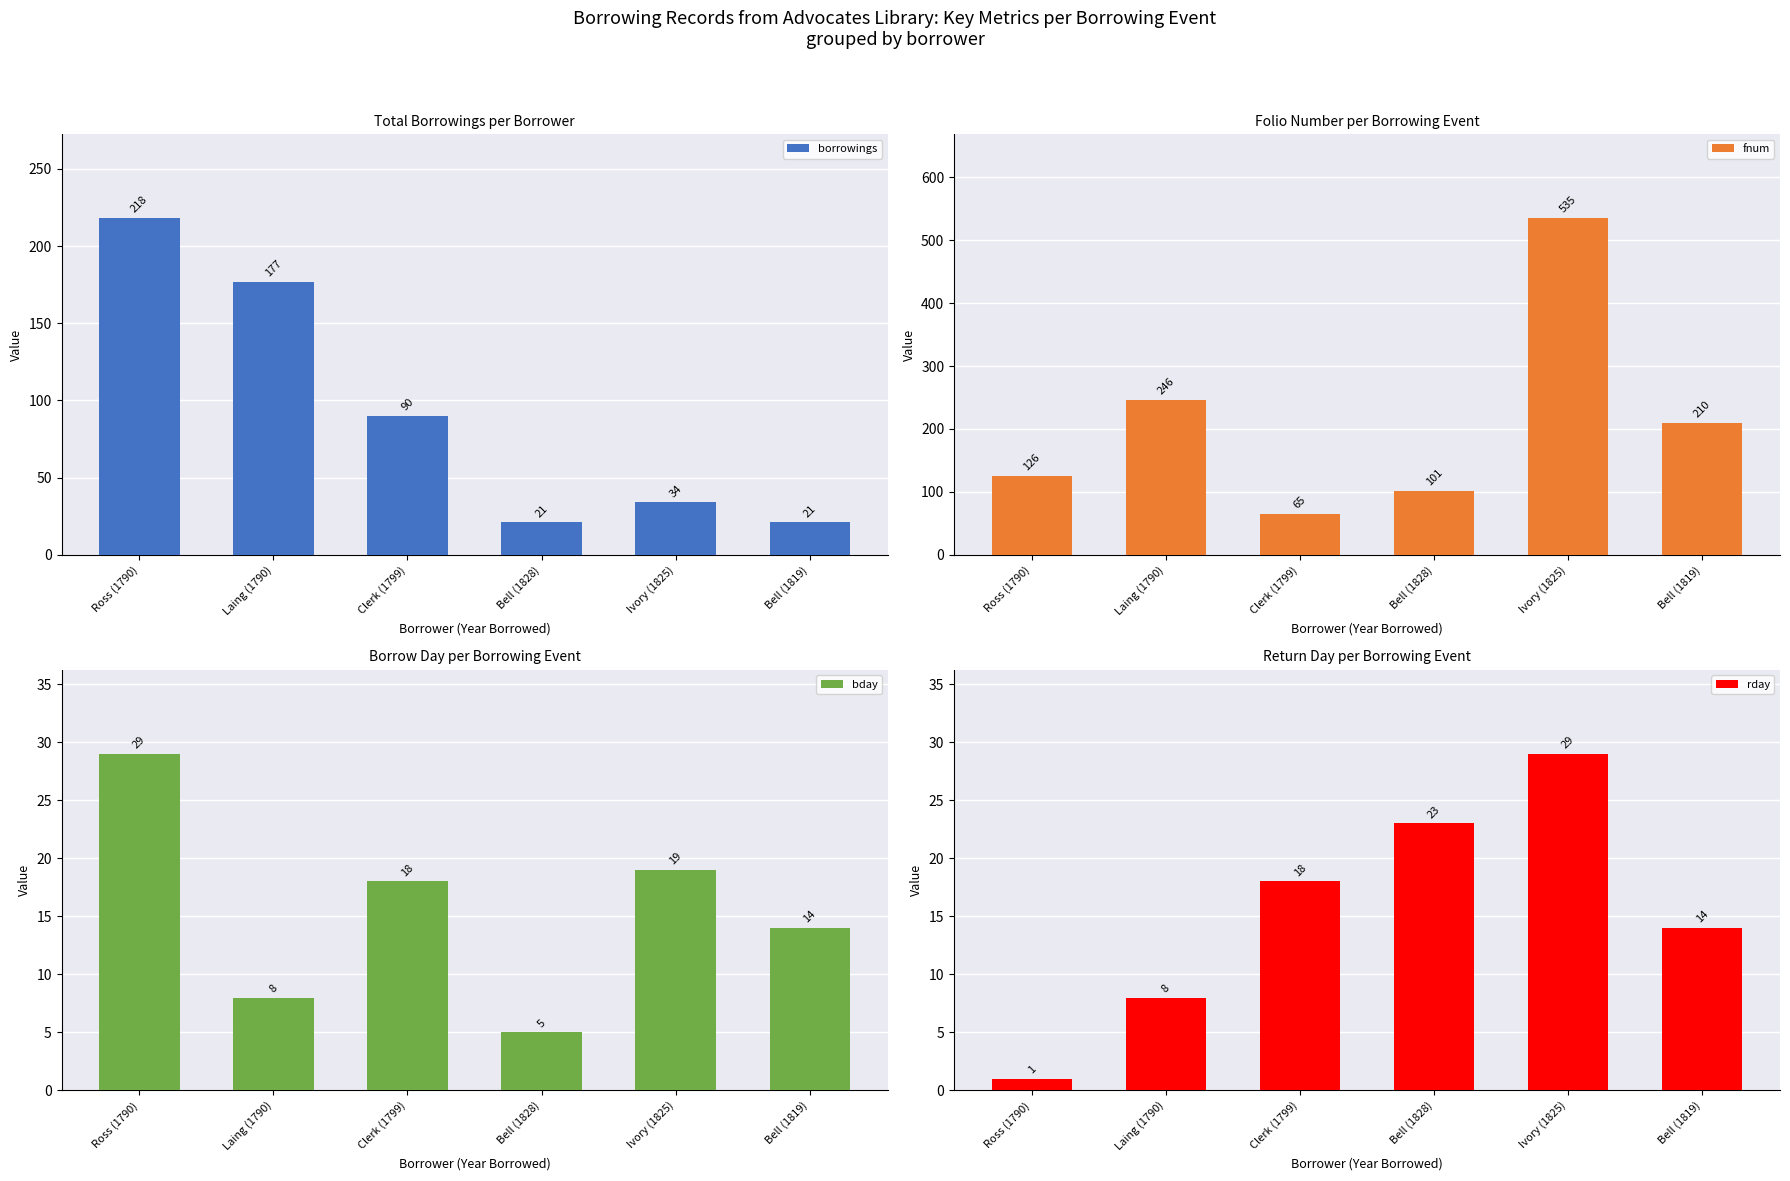

How many groups of bars are there?

6